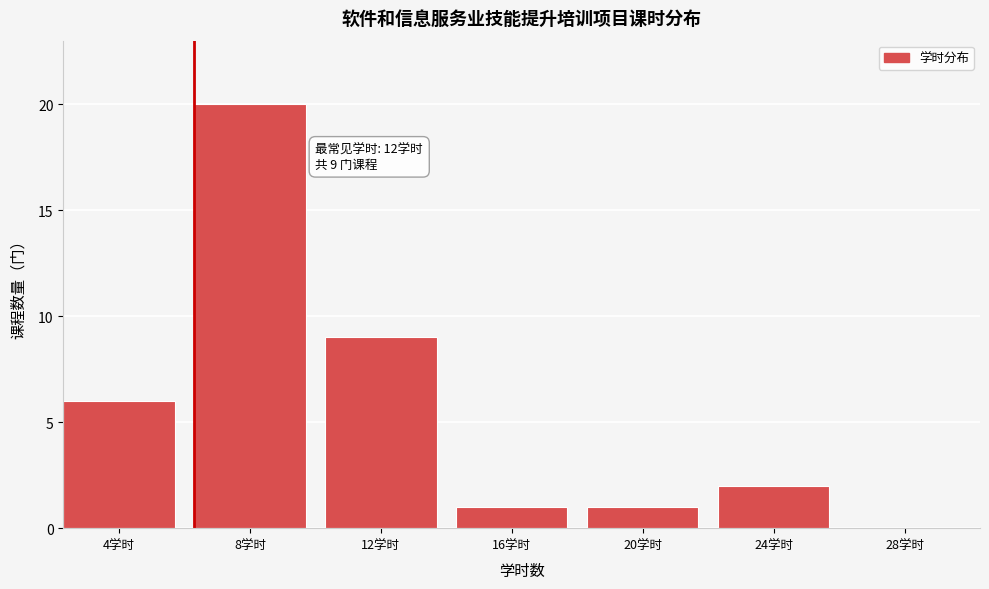

Reading right to left, what are all the values shown in this chart?

28学时=0	24学时=2	20学时=1	16学时=1	12学时=9	8学时=20	4学时=6